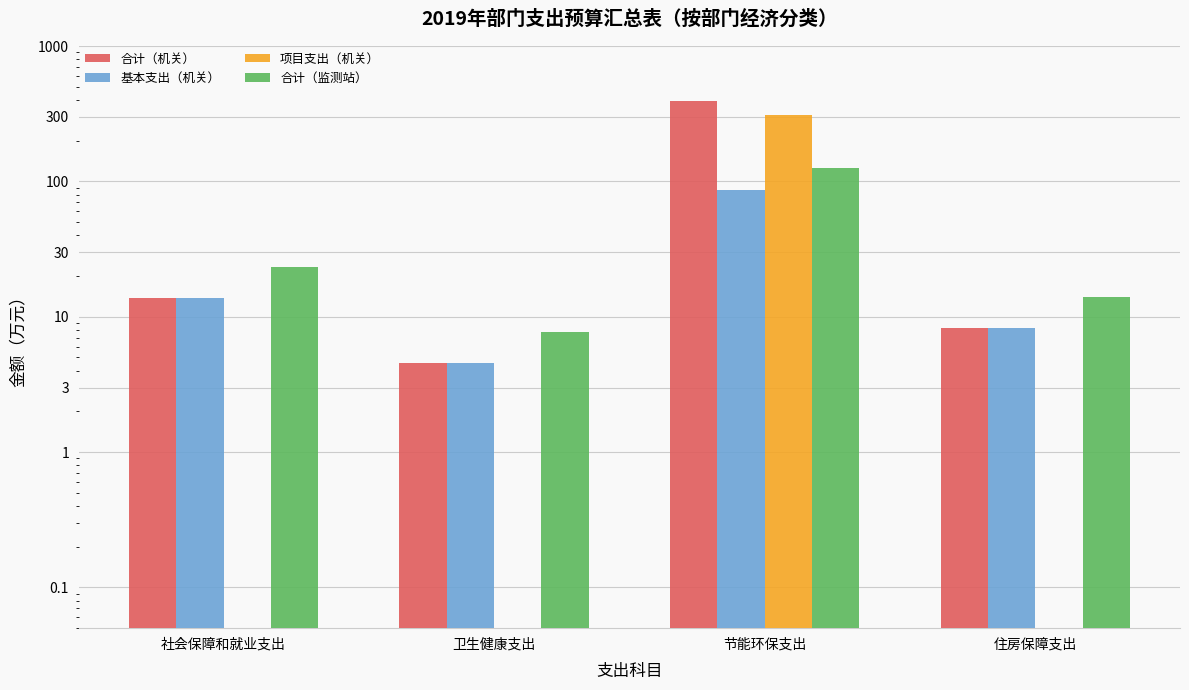

Reading left to right, extract all data points from this chart.

合计（机关）: 社会保障和就业支出=13.8	卫生健康支出=4.6	节能环保支出=394.5	住房保障支出=8.3
基本支出（机关）: 社会保障和就业支出=13.8	卫生健康支出=4.6	节能环保支出=86.5	住房保障支出=8.3
项目支出（机关）: 社会保障和就业支出=0.1	卫生健康支出=0.1	节能环保支出=308.0	住房保障支出=0.1
合计（监测站）: 社会保障和就业支出=23.3	卫生健康支出=7.7	节能环保支出=126.6	住房保障支出=14.0